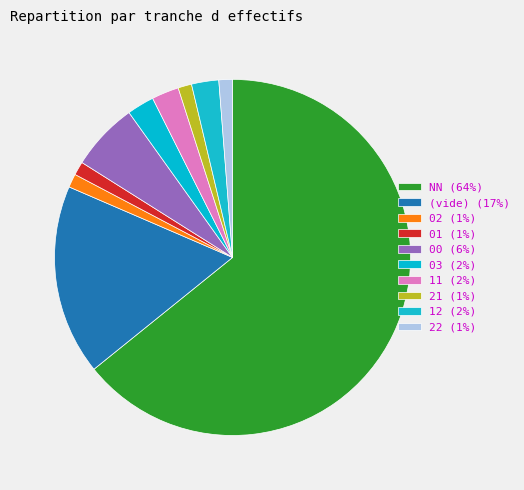

How many slices are in this pie chart?

10